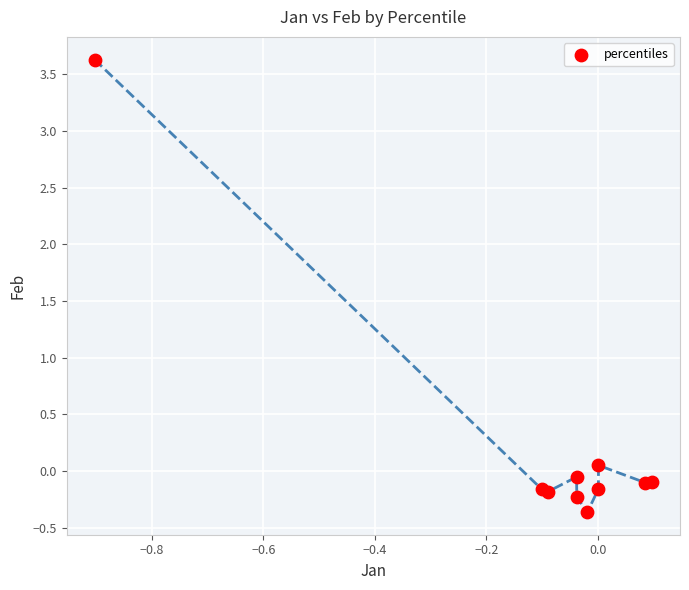

What is the range of X values (max minus min)?

1.0